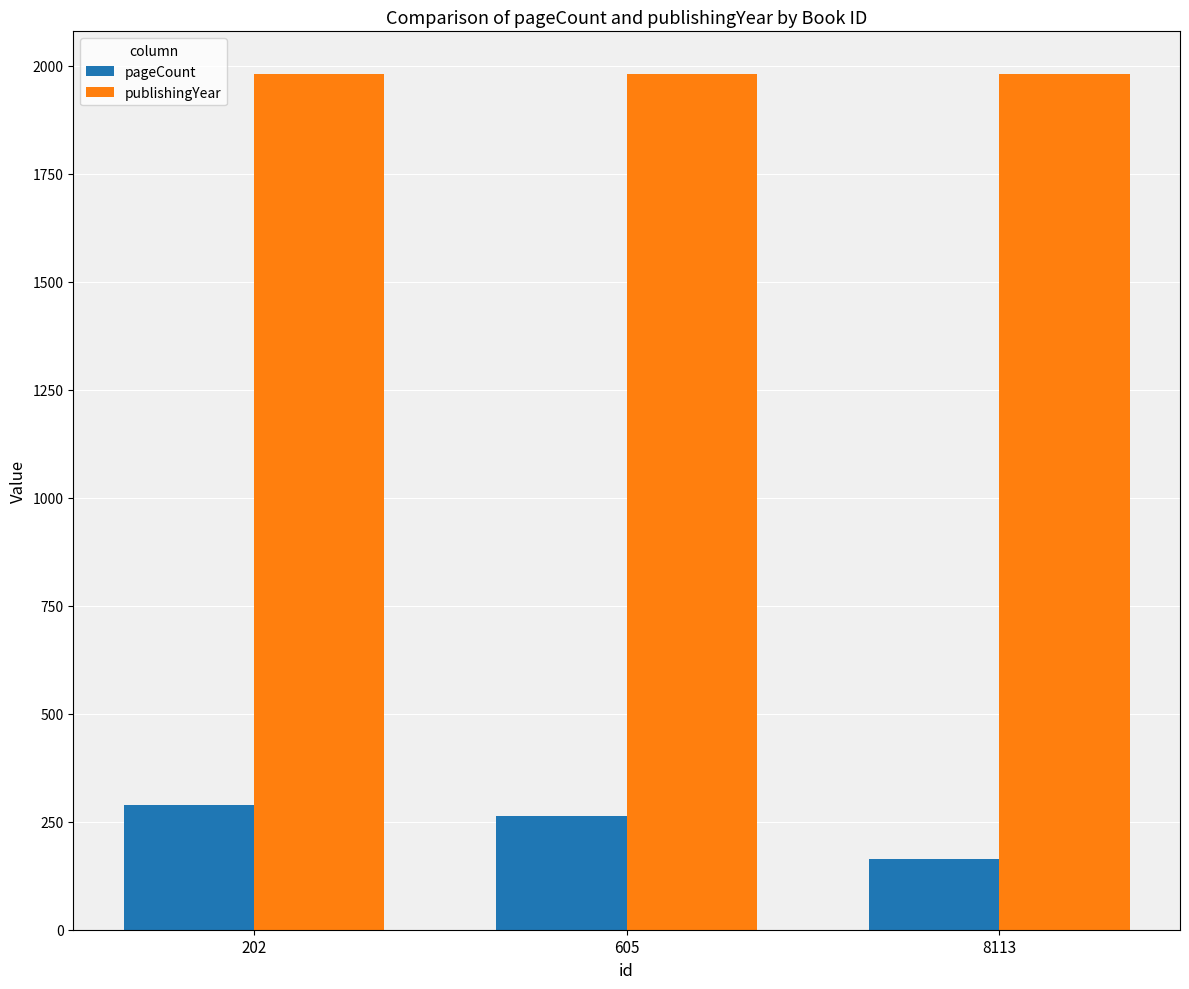

Is the value of publishingYear at 605 greater than the value of pageCount at 8113?

Yes